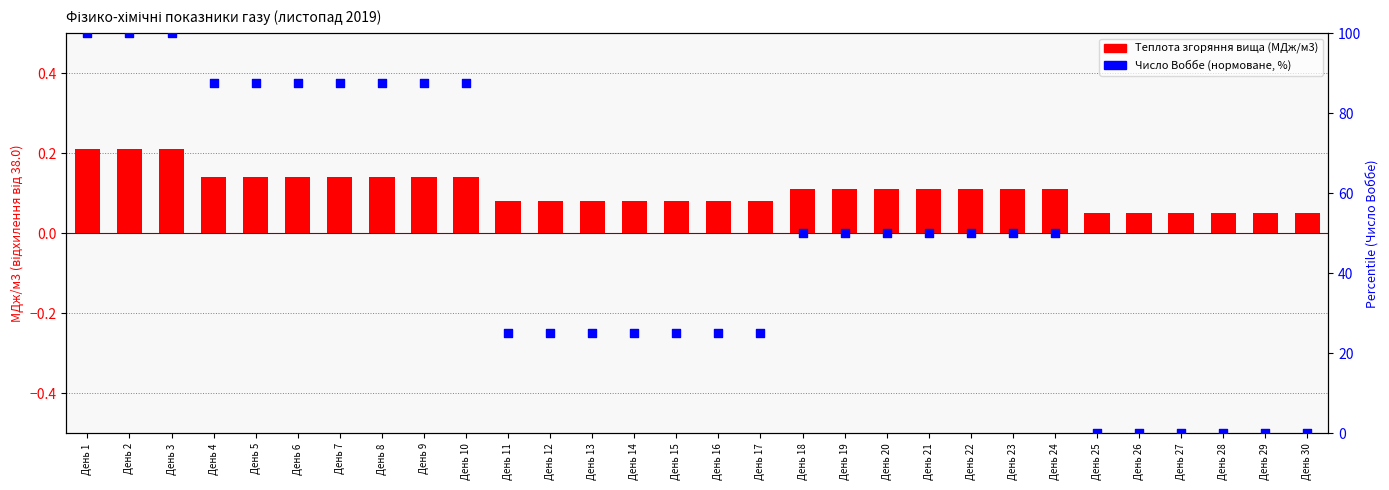

Which series contains the highest Y value?

Число Воббе (МДж/м3)